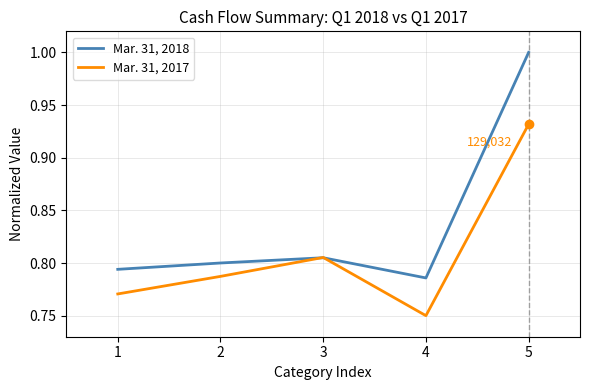

What is the total value across all series at 5?

1.9